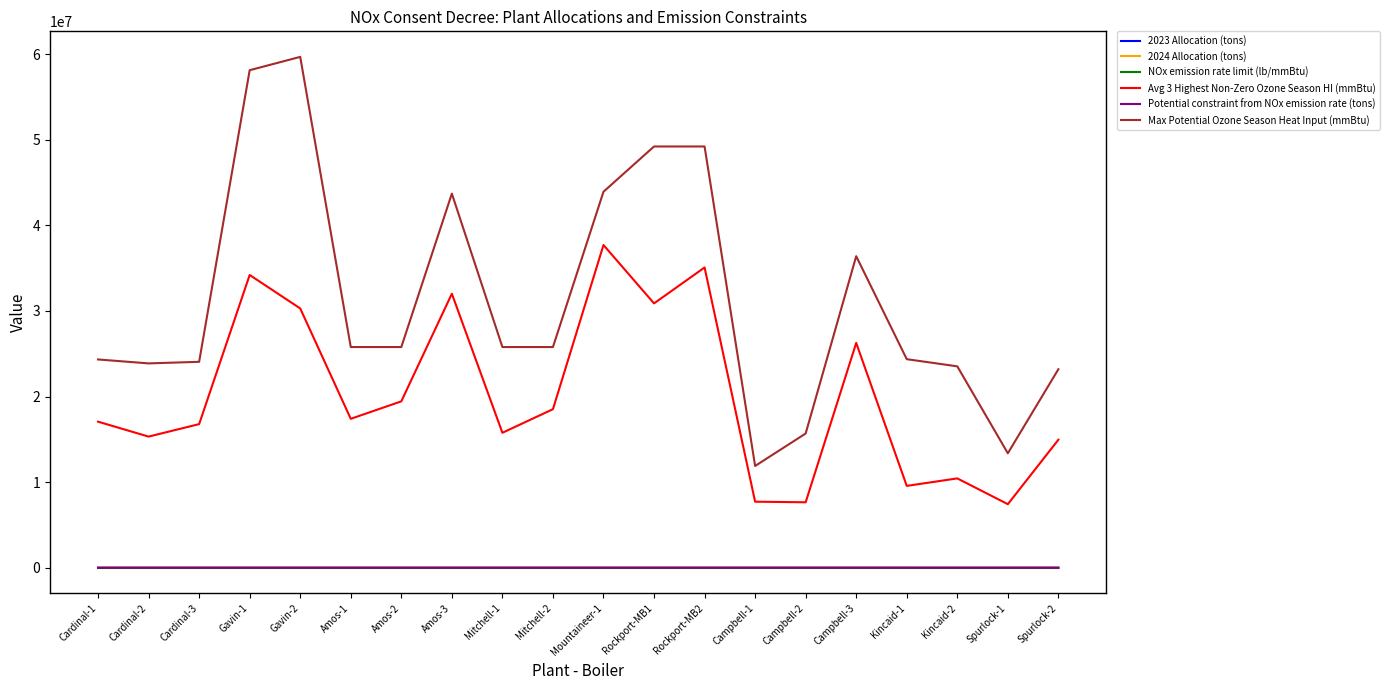

True or false: Potential constraint from NOx emission rate (tons) and 2024 Allocation (tons) intersect in this chart.

False